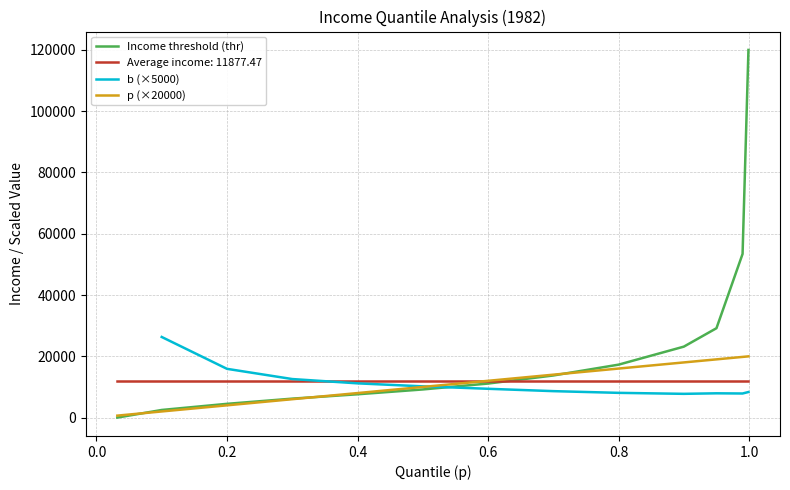

What is the lowest value of the Average income: 11877.47 series?

11877.5